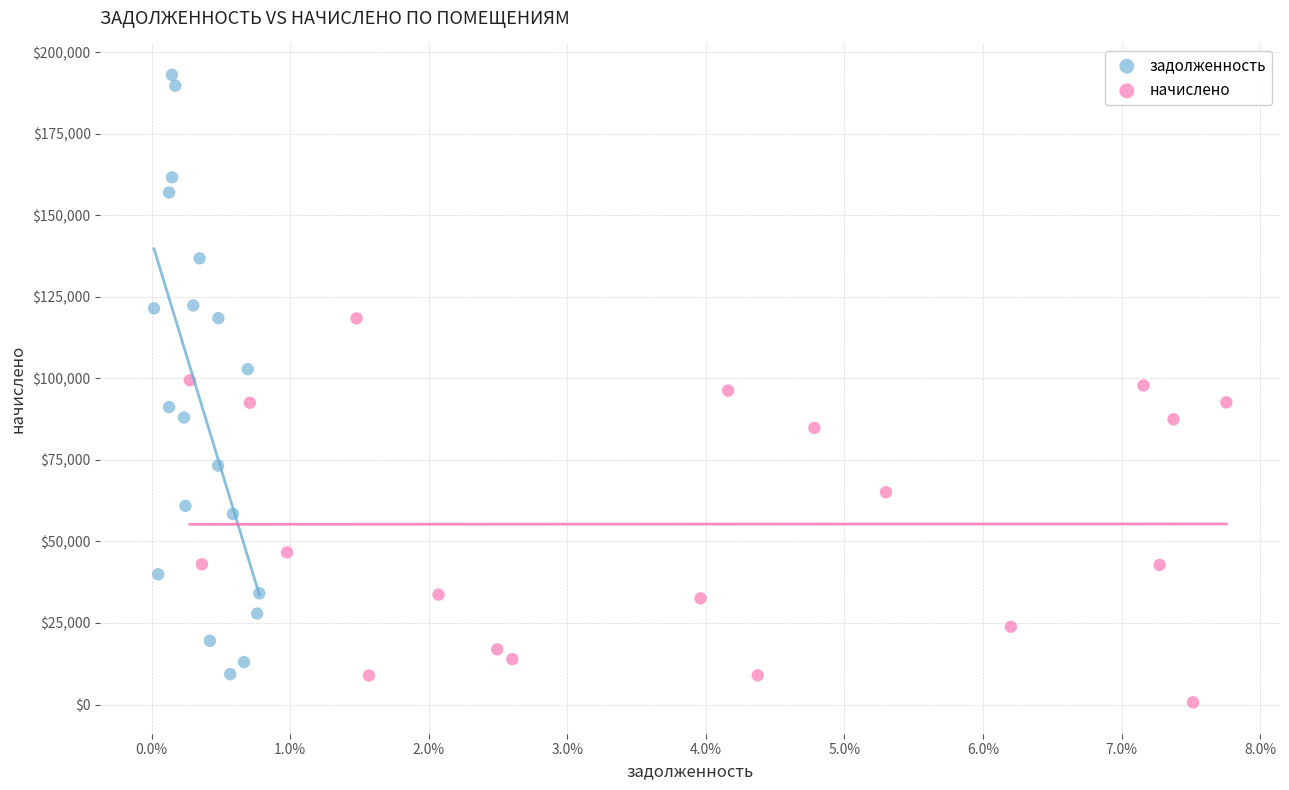

Which series reaches the maximum Y coordinate?

задолженность